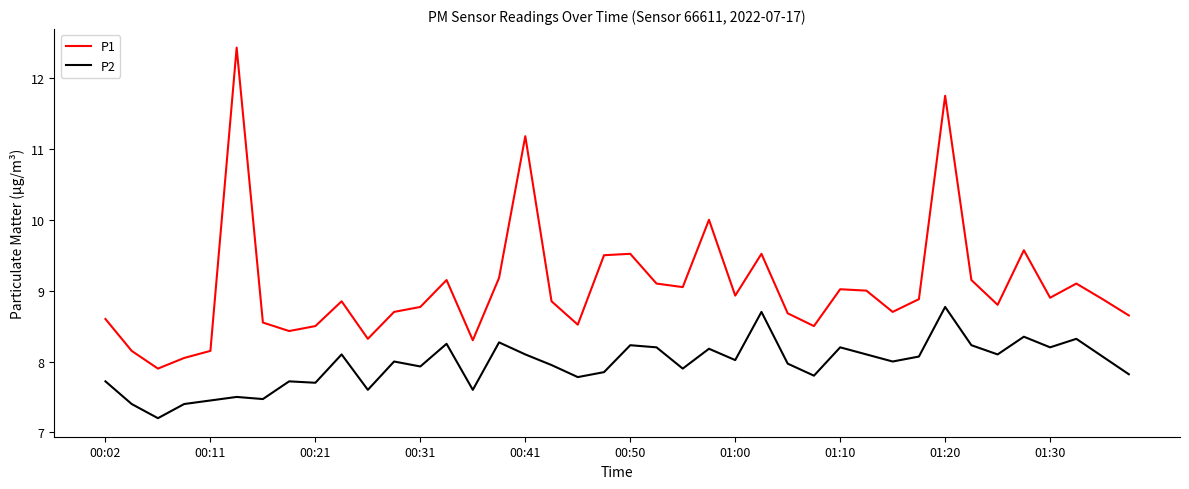

What is the minimum value for P2?

7.2